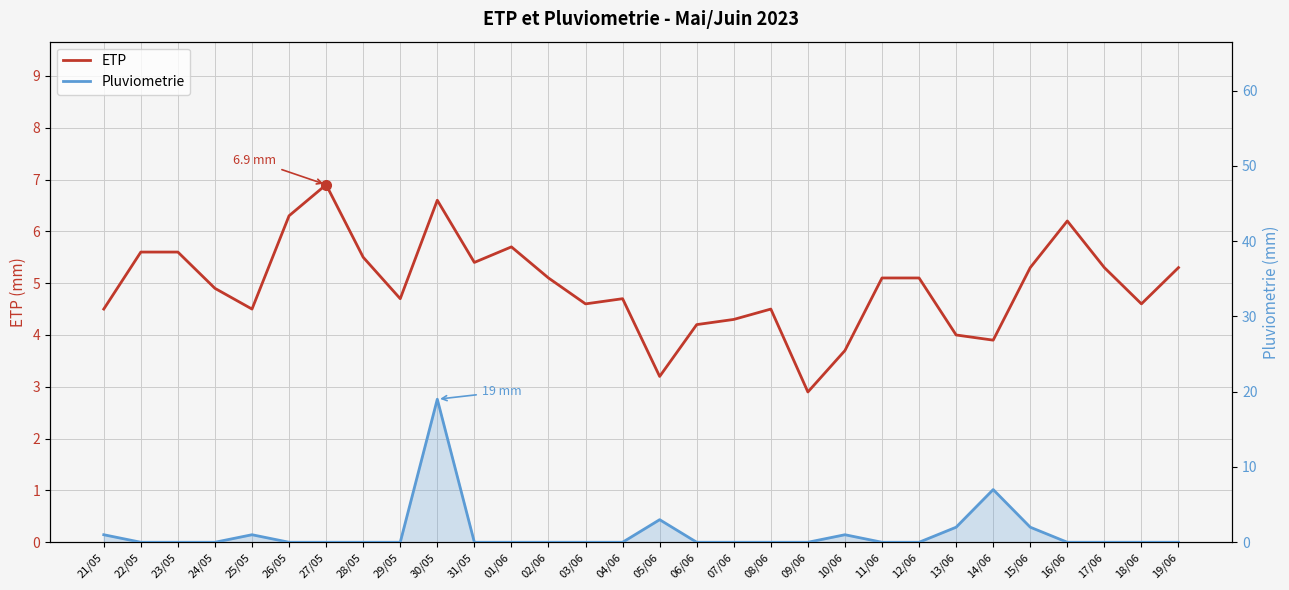

Reading left to right, transcribe all the data shown in this chart.

ETP: 4.5	5.6	5.6	4.9	4.5	6.3	6.9	5.5	4.7	6.6	5.4	5.7	5.1	4.6	4.7	3.2	4.2	4.3	4.5	2.9	3.7	5.1	5.1	4.0	3.9	5.3	6.2	5.3	4.6	5.3
Pluviometrie: 1.0	0.0	0.0	0.0	1.0	0.0	0.0	0.0	0.0	19.0	0.0	0.0	0.0	0.0	0.0	3.0	0.0	0.0	0.0	0.0	1.0	0.0	0.0	2.0	7.0	2.0	0.0	0.0	0.0	0.0